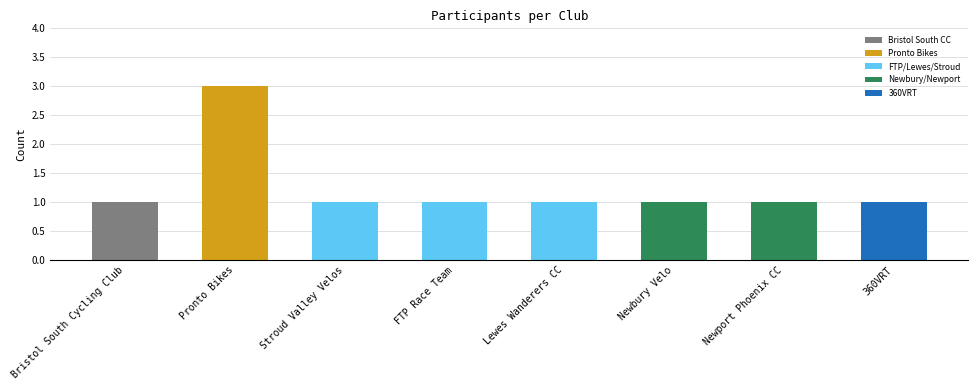

Reading right to left, list all the values displayed in this chart.

1	1	1	1	1	1	3	1